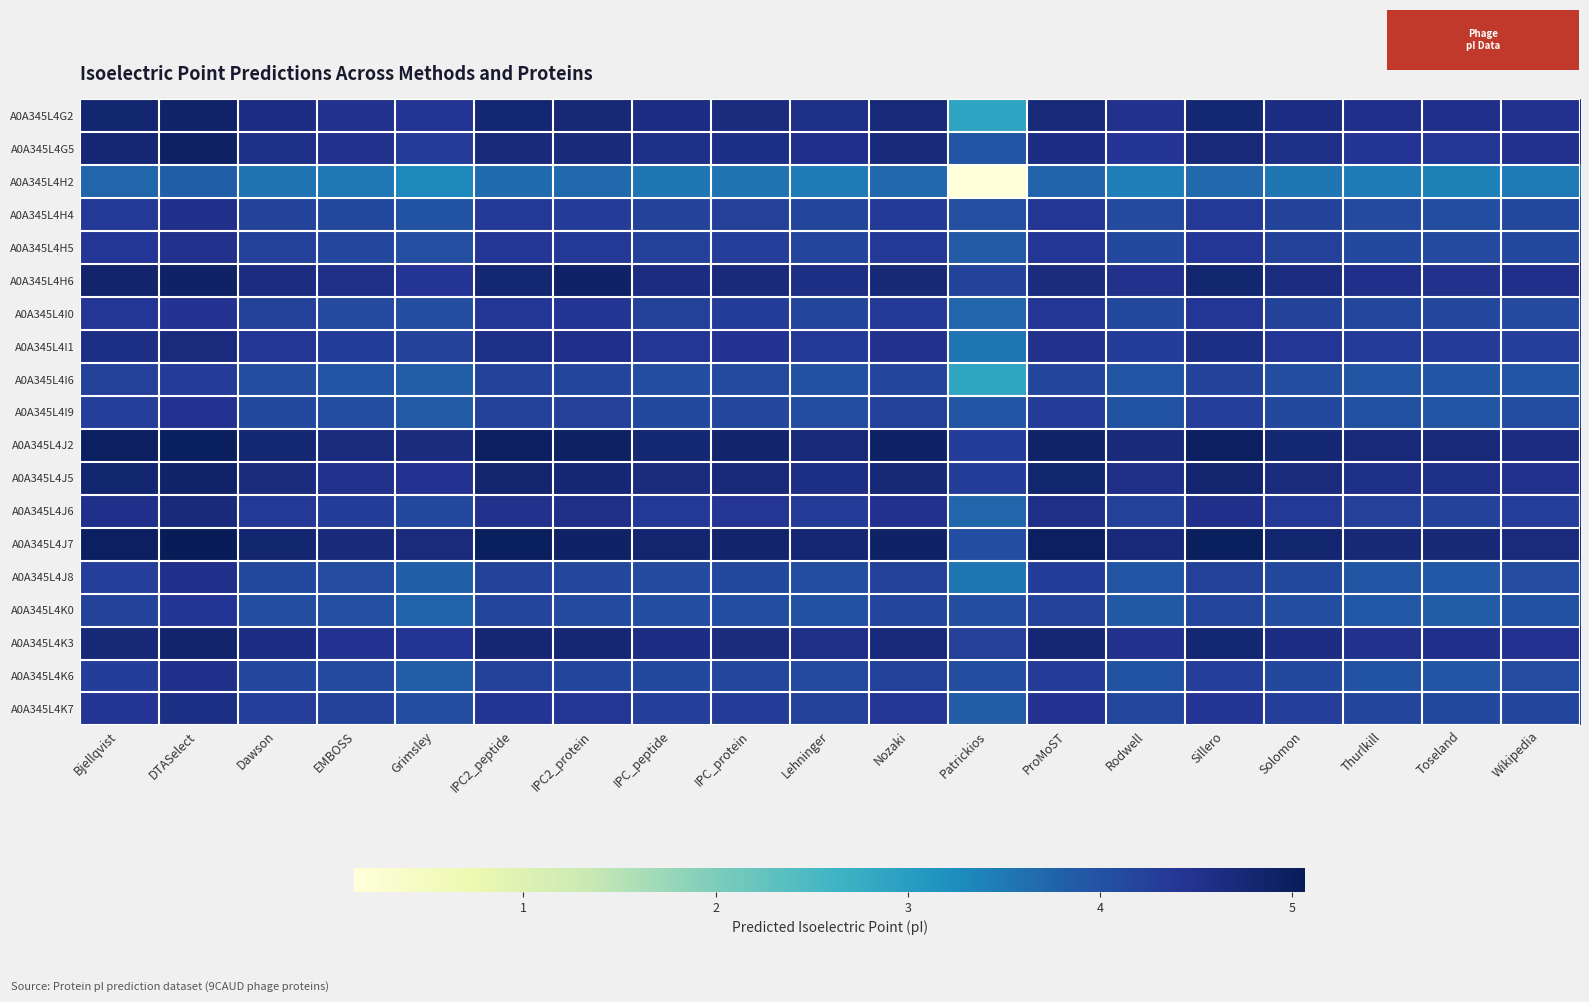

Which series has the widest spread of values?

A0A345L4H2